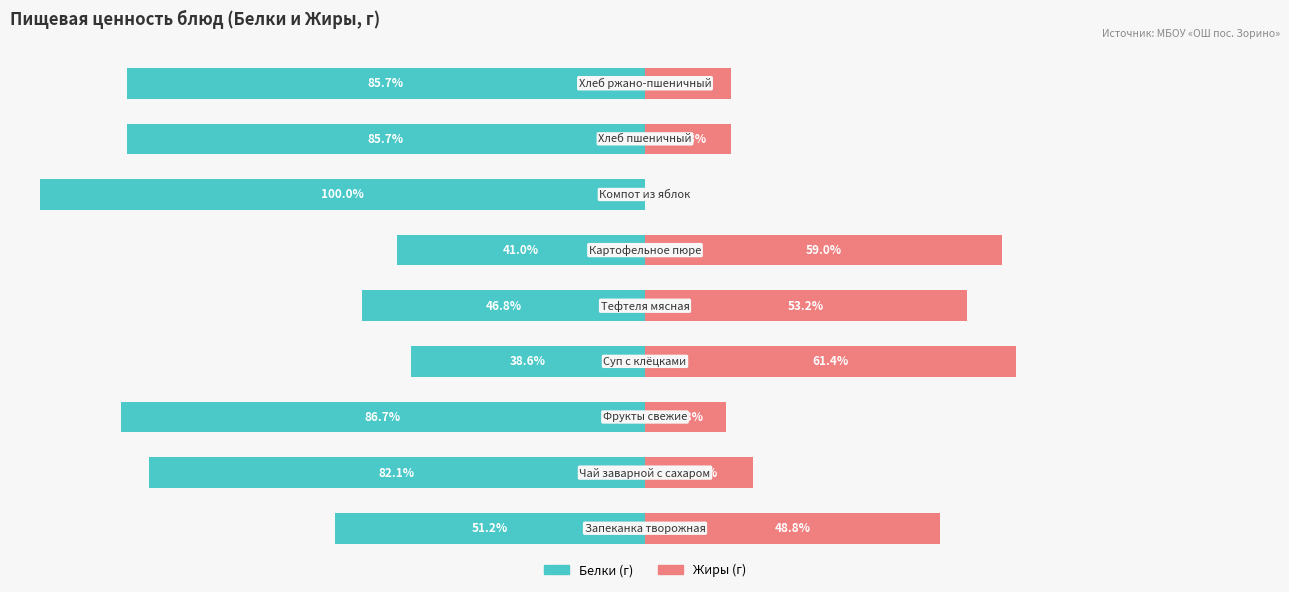

What is the difference between the second highest and second lowest values in the Жиры series?

45.7